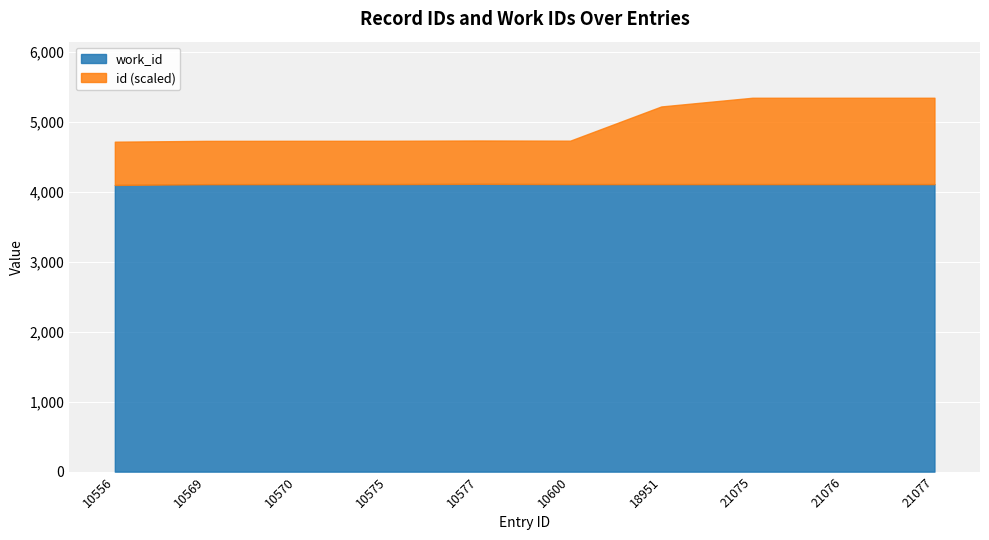

What is the maximum value for work_id?

4115.0